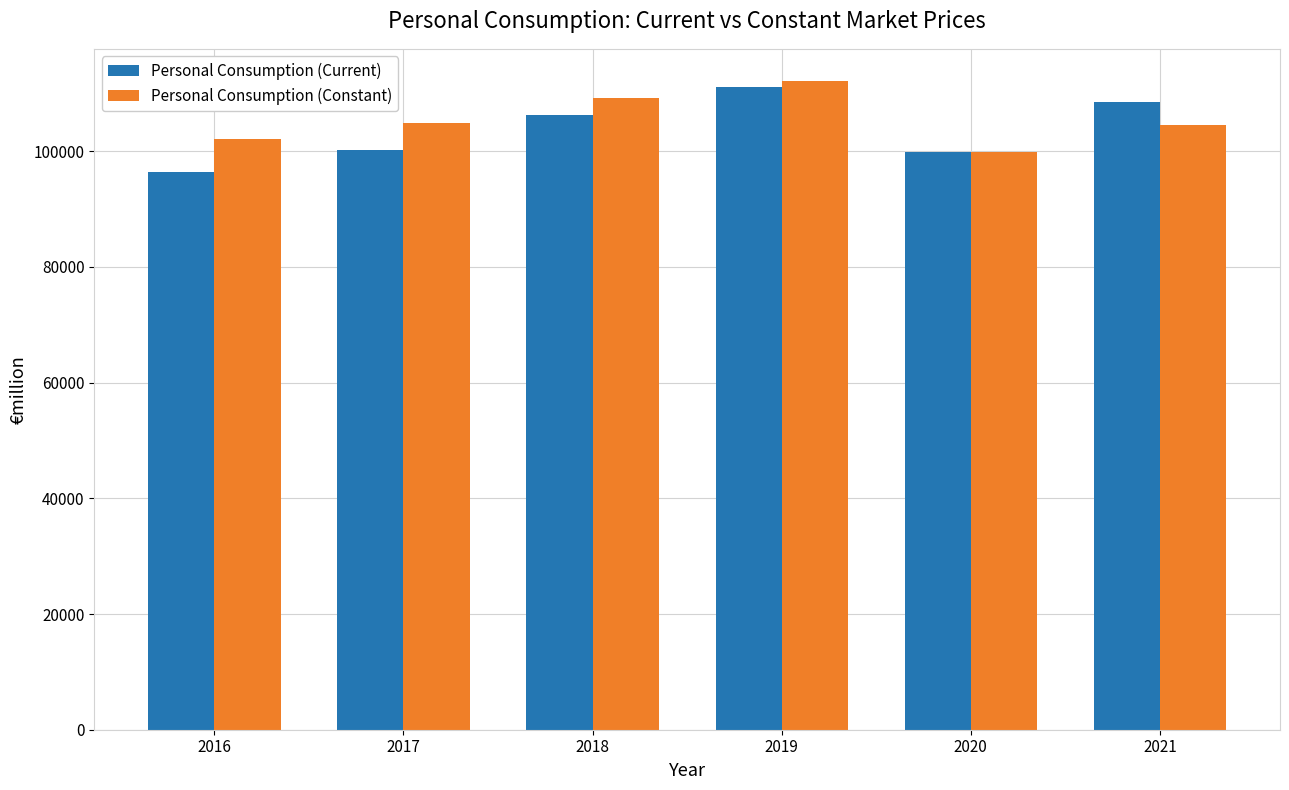

List the series in order of their peak value, lowest first.

Personal Consumption (Current), Personal Consumption (Constant)